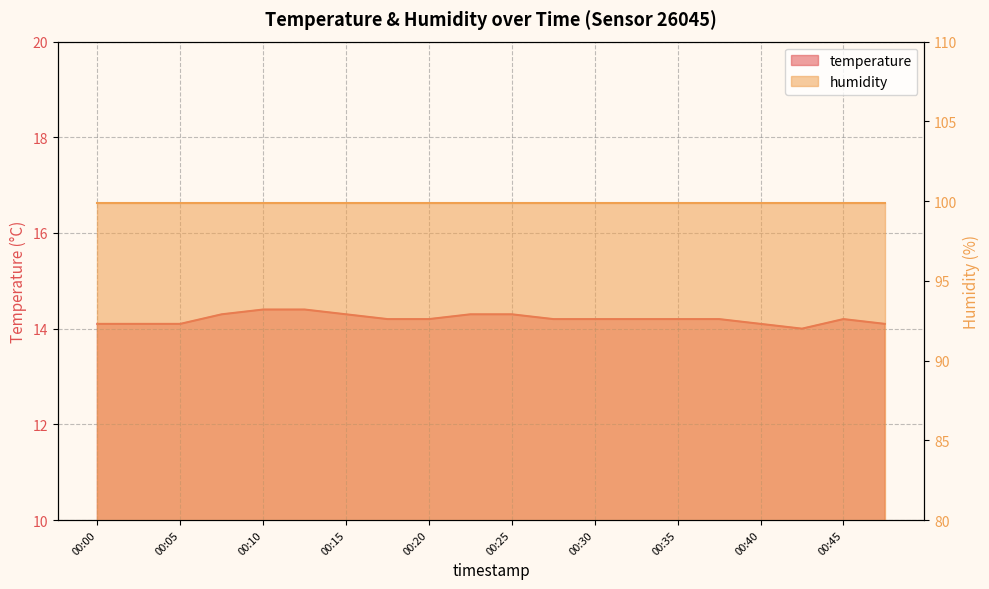

List the labels in order of value, largest first.

00:10, 00:13, 00:08, 00:15, 00:23, 00:25, 00:18, 00:20, 00:27, 00:30, 00:33, 00:35, 00:37, 00:45, 00:00, 00:03, 00:05, 00:40, 00:47, 00:42